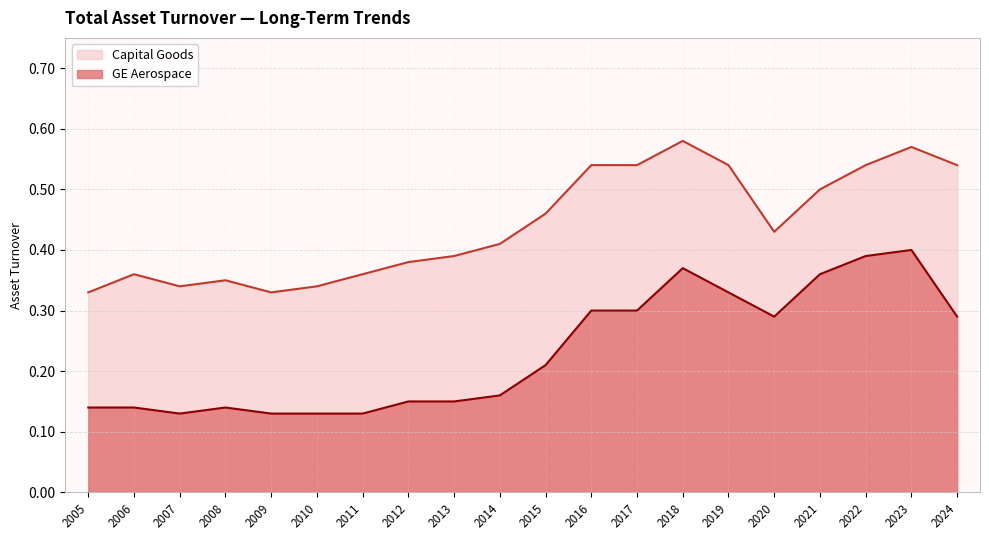

Reading right to left, what are all the values shown in this chart?

Capital Goods: 2024=0.5	2023=0.6	2022=0.5	2021=0.5	2020=0.4	2019=0.5	2018=0.6	2017=0.5	2016=0.5	2015=0.5	2014=0.4	2013=0.4	2012=0.4	2011=0.4	2010=0.3	2009=0.3	2008=0.3	2007=0.3	2006=0.4	2005=0.3
GE Aerospace: 2024=0.3	2023=0.4	2022=0.4	2021=0.4	2020=0.3	2019=0.3	2018=0.4	2017=0.3	2016=0.3	2015=0.2	2014=0.2	2013=0.1	2012=0.1	2011=0.1	2010=0.1	2009=0.1	2008=0.1	2007=0.1	2006=0.1	2005=0.1